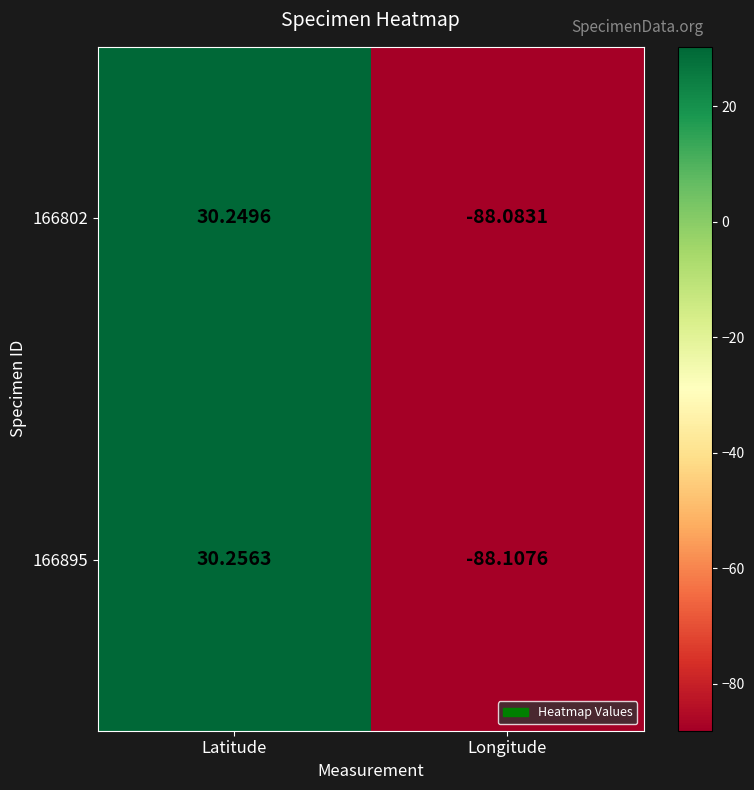

At which category is the sum across all series the highest?

Latitude